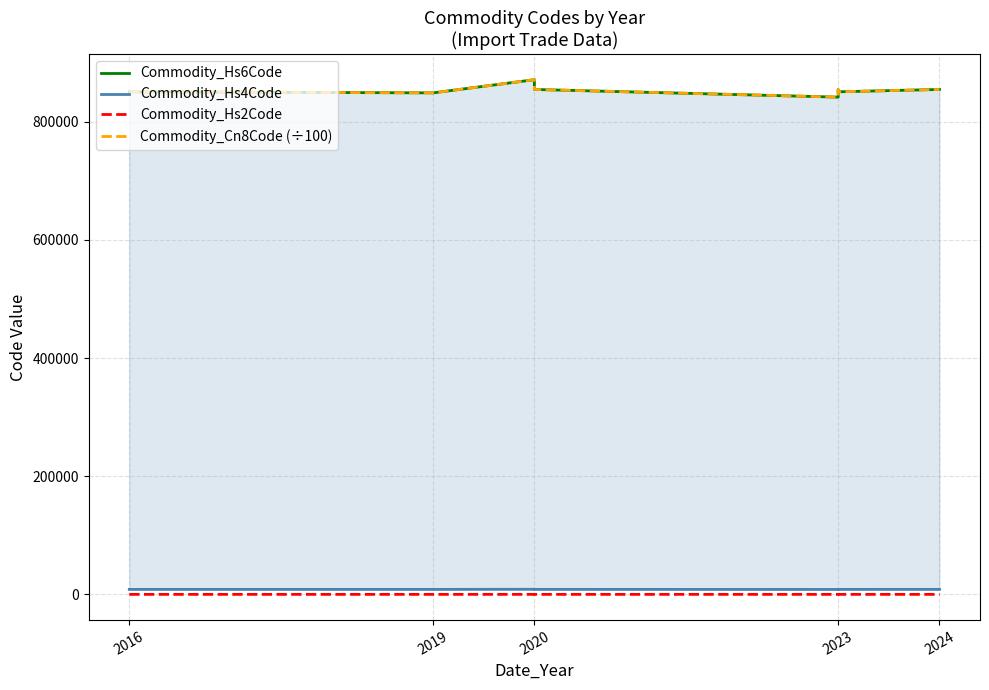

What is the minimum value for Commodity_Hs4Code?

8413.0